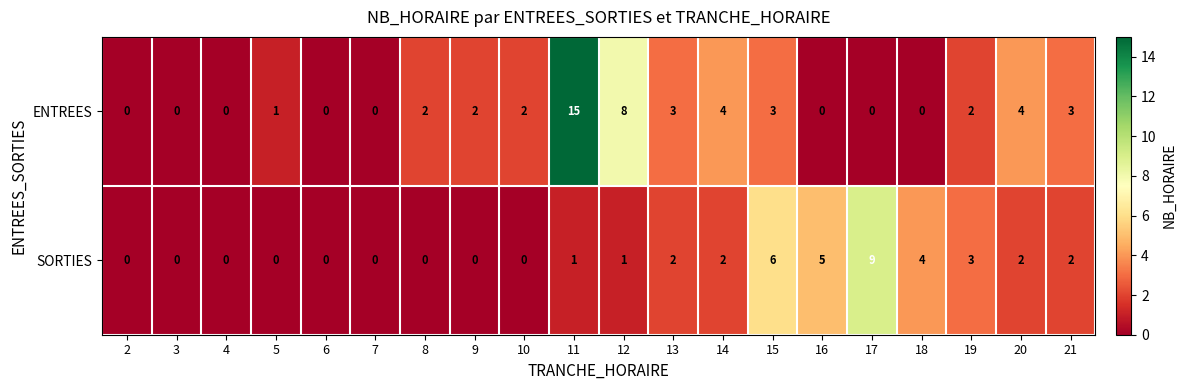

What is the difference between the second highest and second lowest values in the SORTIES series?

6